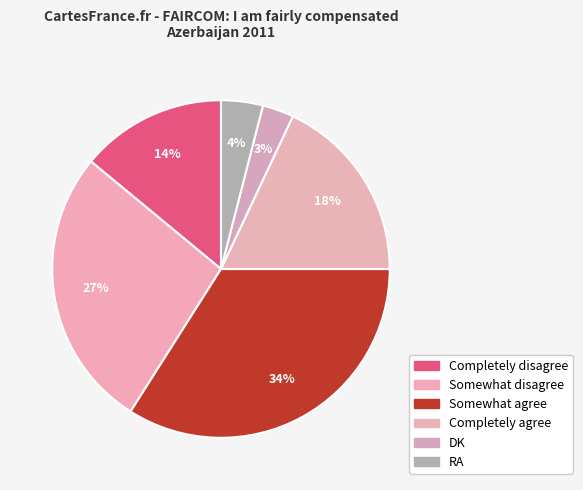

What is the ratio of the value at Somewhat agree to the value at RA?

8.5